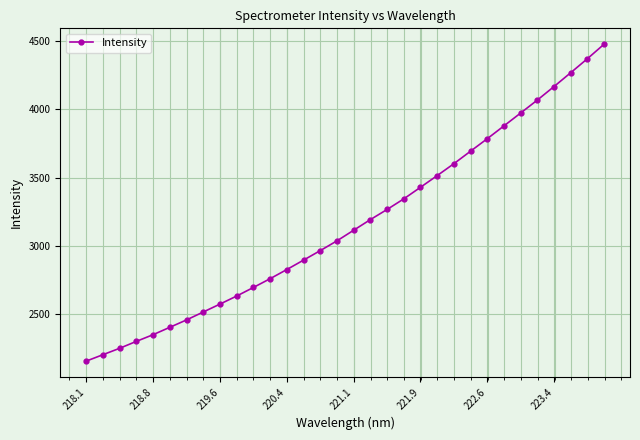

What is the average value?

3161.3